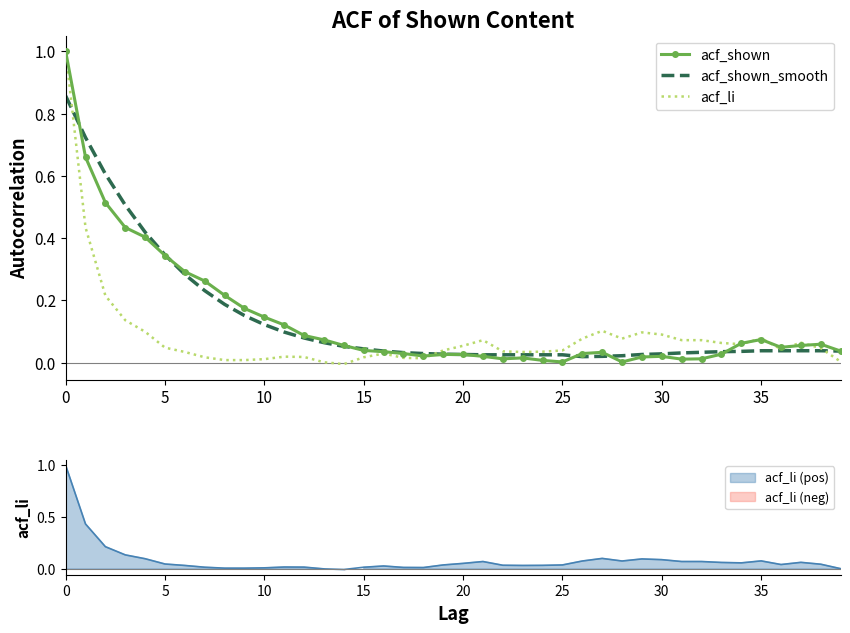

What is the sum of all acf_shown_smooth values?

5.5